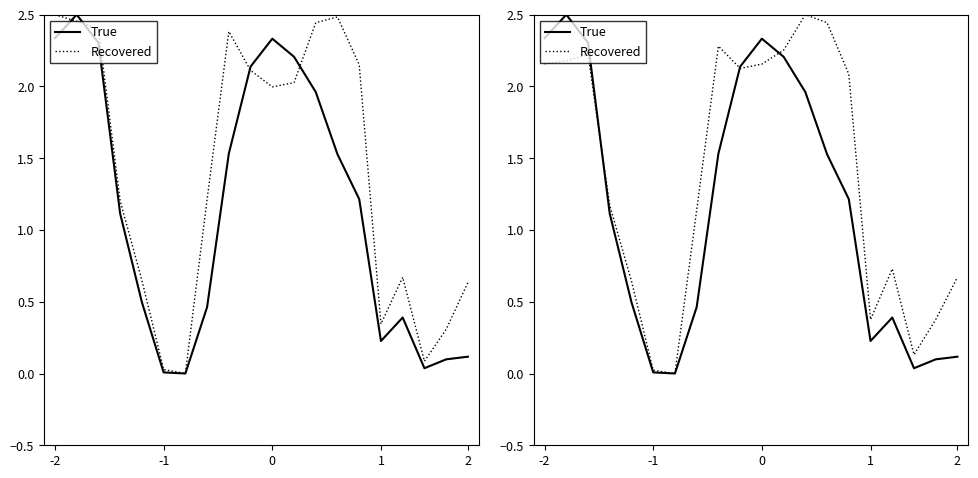

What are all the series names shown in the legend?

True, Recovered